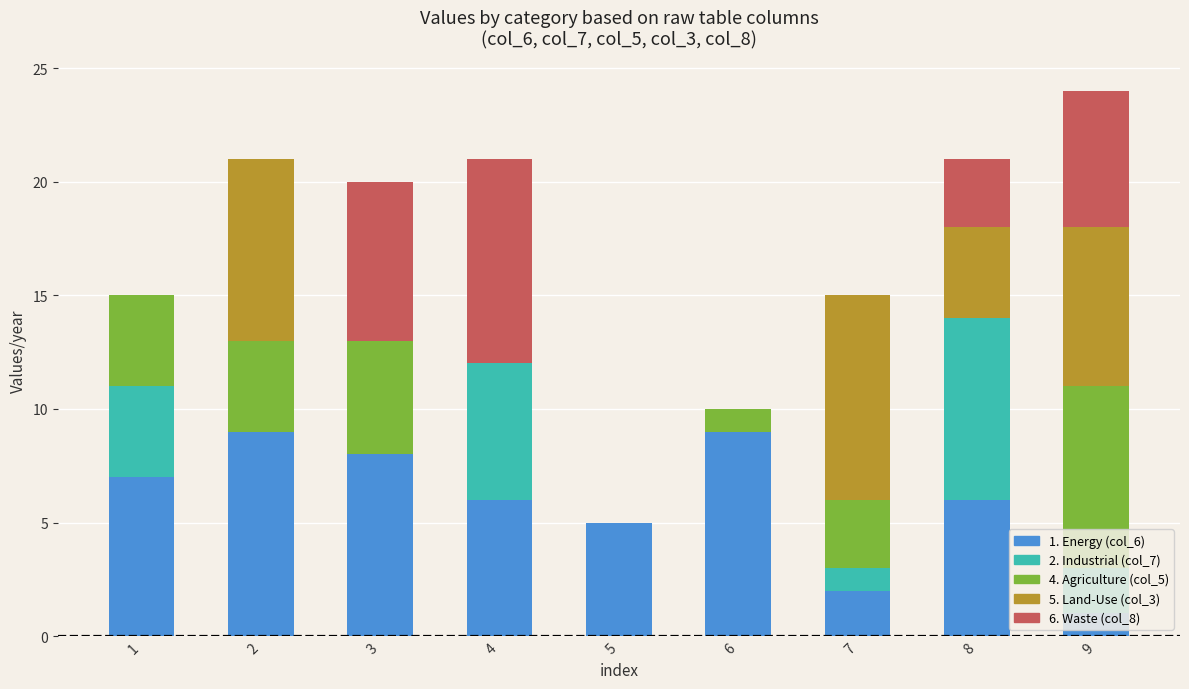

At which category is the sum across all series the highest?

9